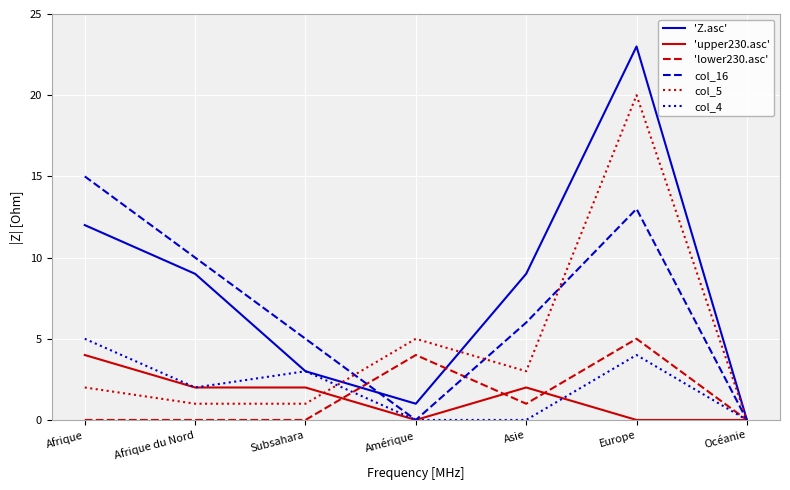

What is the difference between the second highest and second lowest values in the 'lower230.asc' series?

4